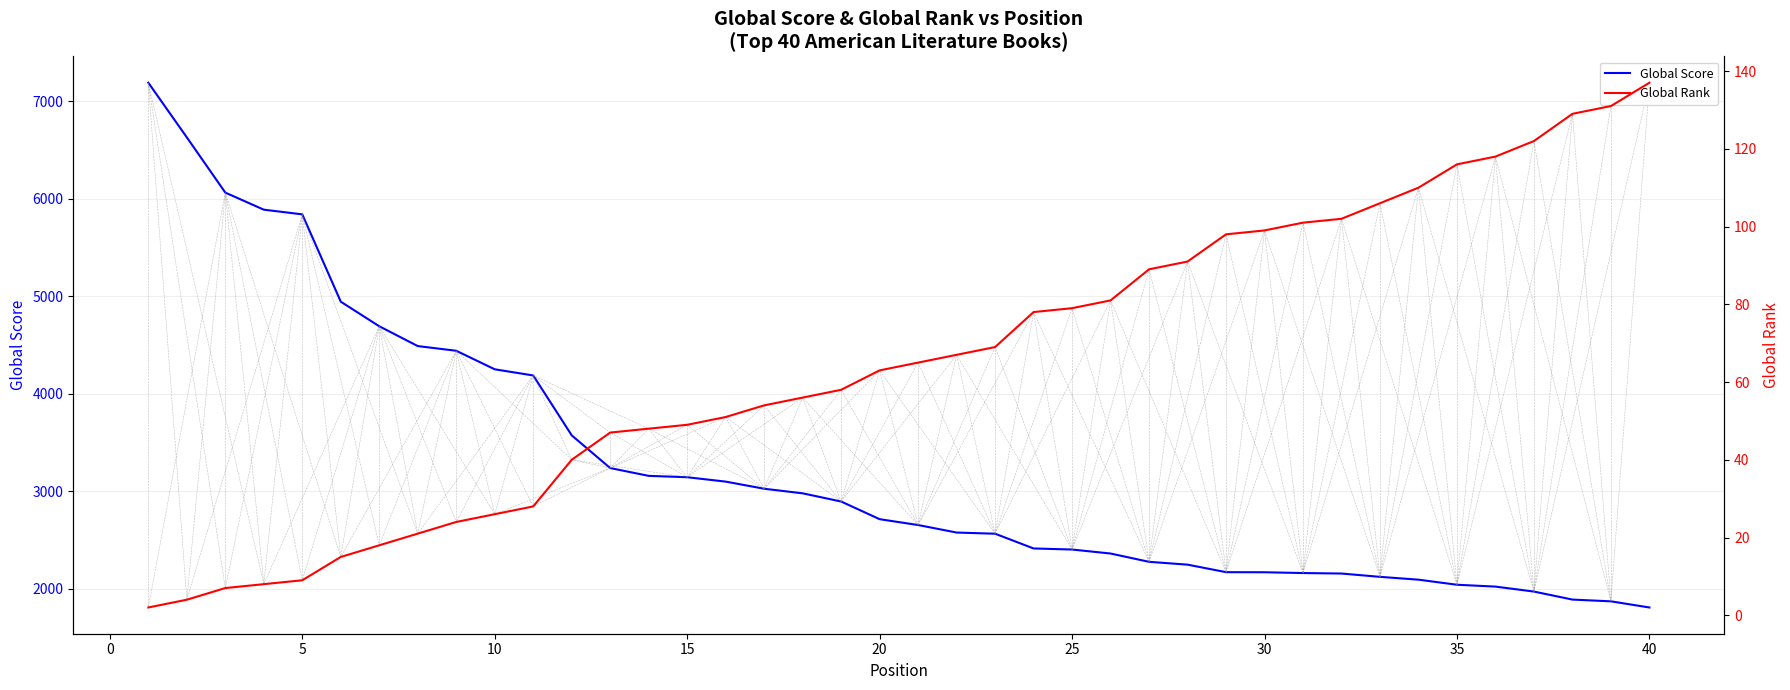

True or false: Global Rank has more than 0 points higher than both neighbors.

False